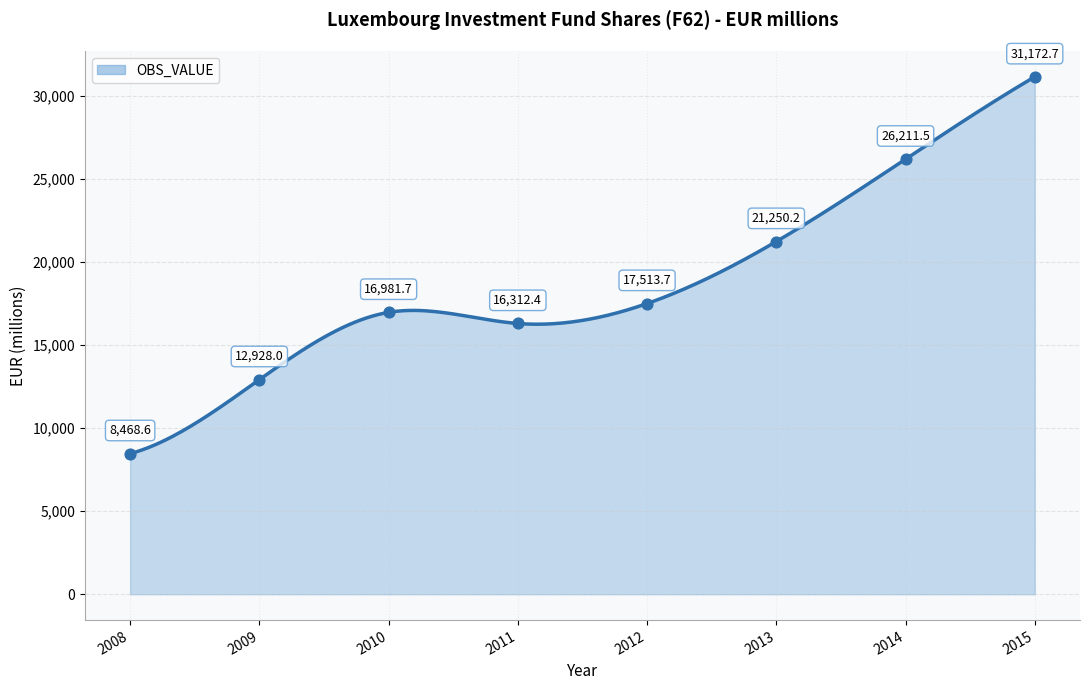

What is the ratio of the value at 2010 to the value at 2013?

0.8